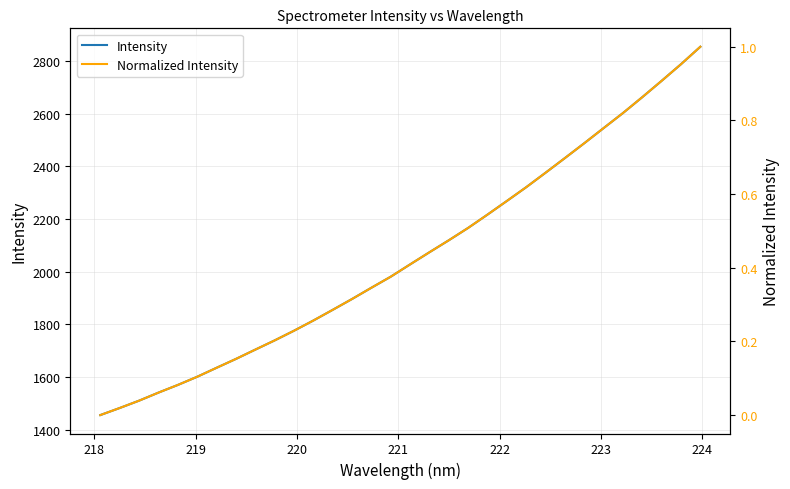

What are all the series names shown in the legend?

Intensity, Normalized Intensity